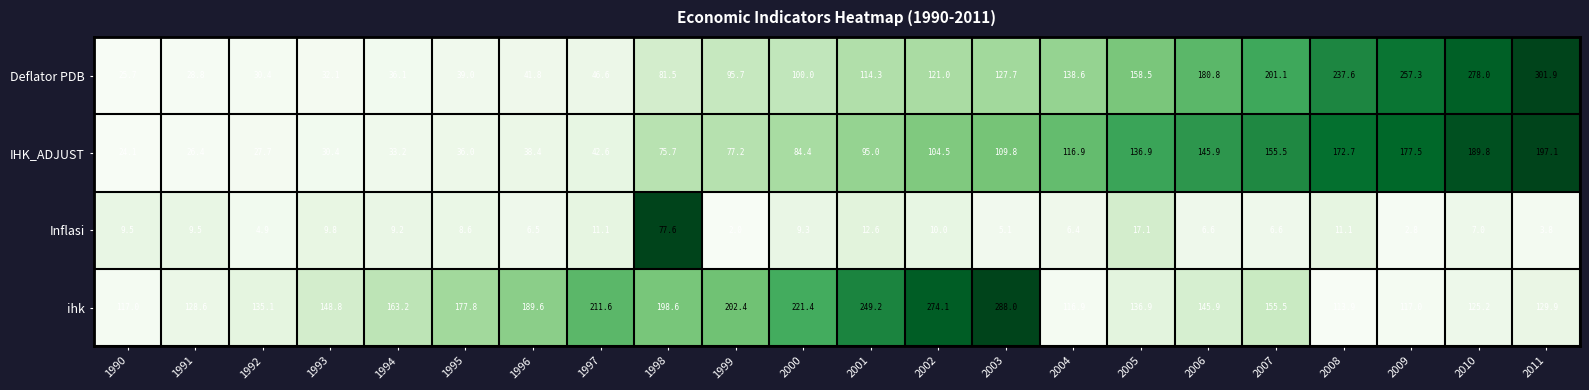

What is the maximum value shown in the chart?

301.9